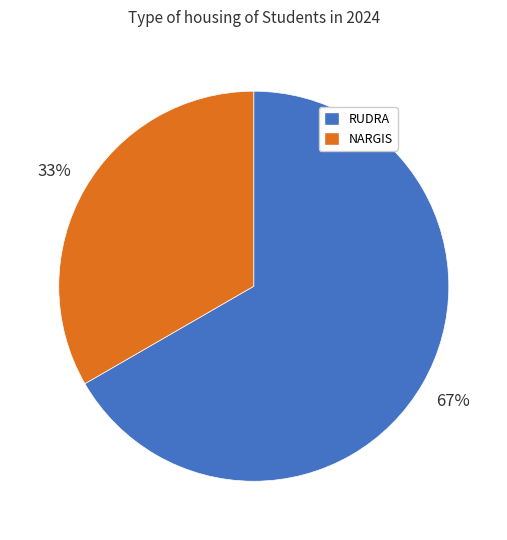

What is the largest slice in the pie chart?

RUDRA